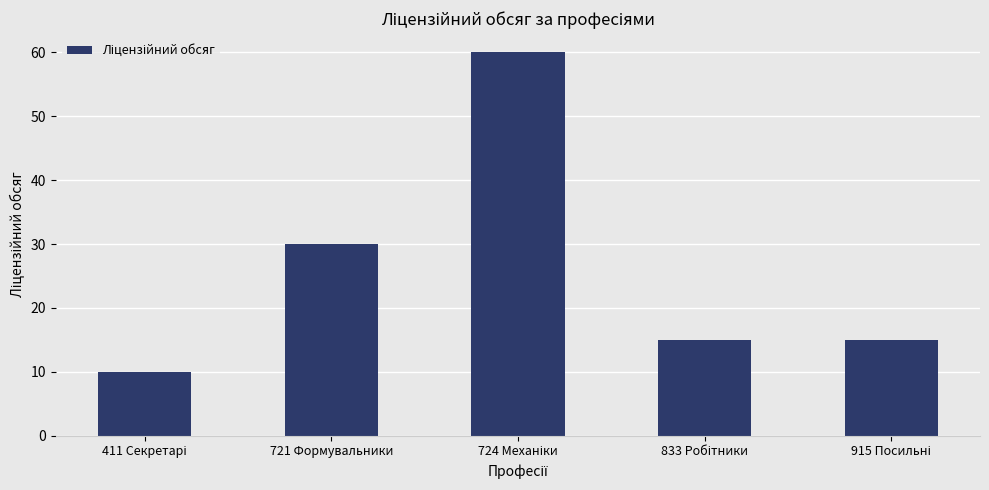

What is the minimum value shown in the chart?

10